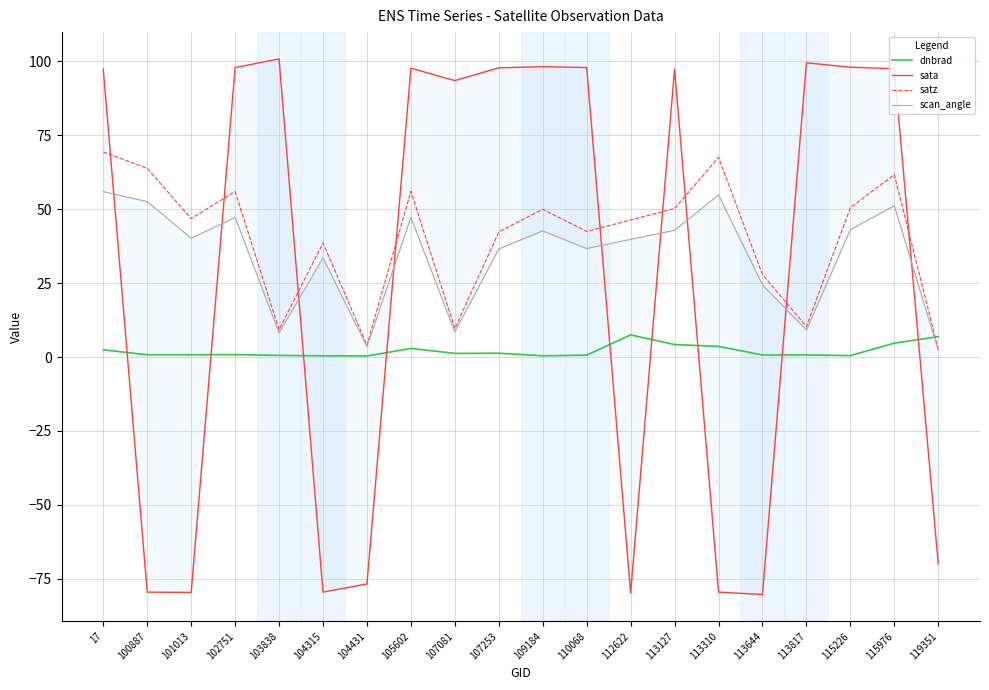

What is the sum of the satz values at 101013 and 110068?

89.3